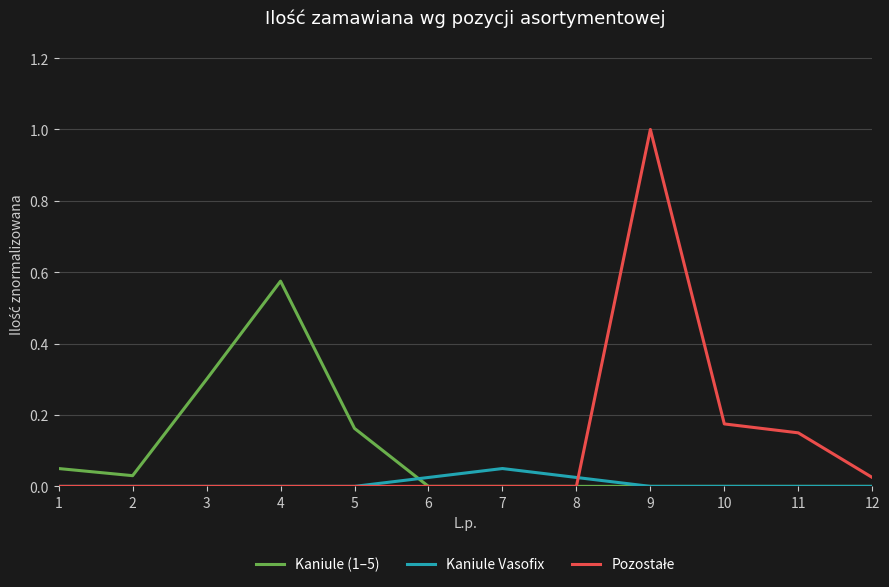

The value of Kaniule (1–5) at 7 is 0.0. True or false?

True